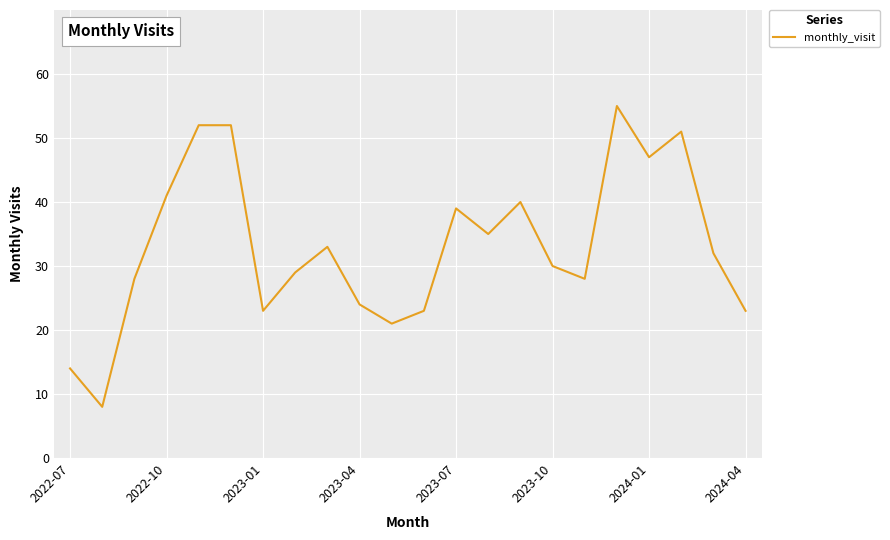

What is the smallest value displayed?

8